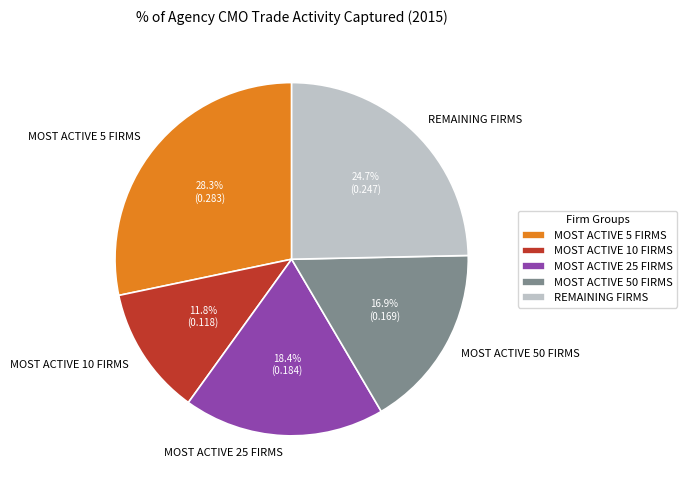

Rank the categories by value from lowest to highest.

MOST ACTIVE 10 FIRMS, MOST ACTIVE 50 FIRMS, MOST ACTIVE 25 FIRMS, REMAINING FIRMS, MOST ACTIVE 5 FIRMS